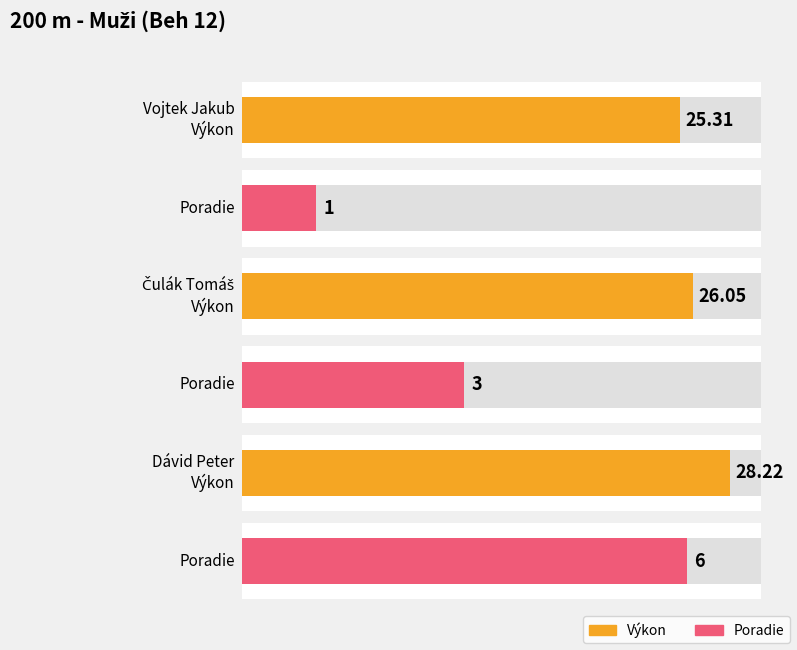

Reading left to right, extract all data points from this chart.

Vojtek Jakub=25.3	Čulák Tomáš=26.1	Dávid Peter=28.2